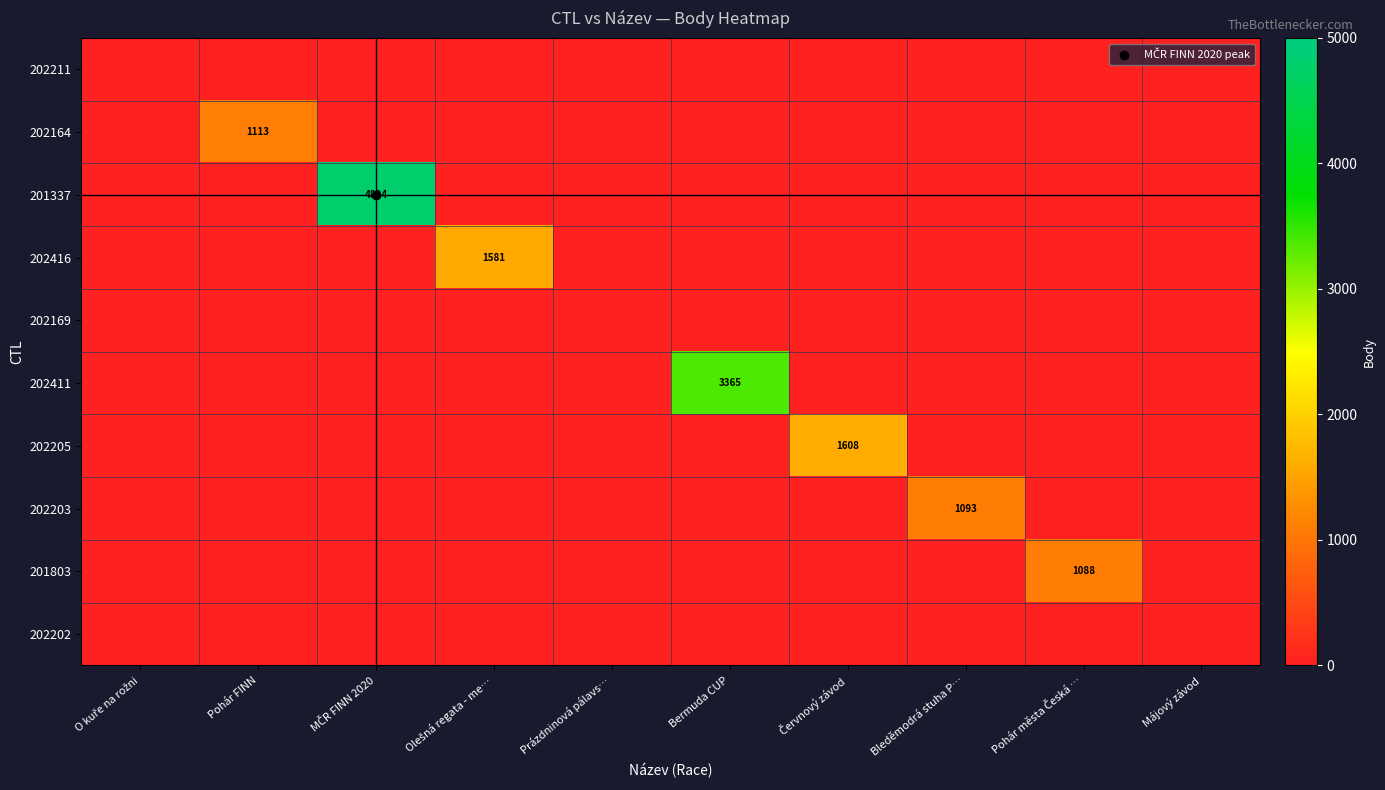

Rank the categories by 202203 value from highest to lowest.

Bleděmodrá stuha P…, O kuře na rožni, Pohár FINN, MČR FINN 2020, Olešná regata - me…, Prázdninová pálavs…, Bermuda CUP, Červnový závod, Pohár města Česká …, Májový závod